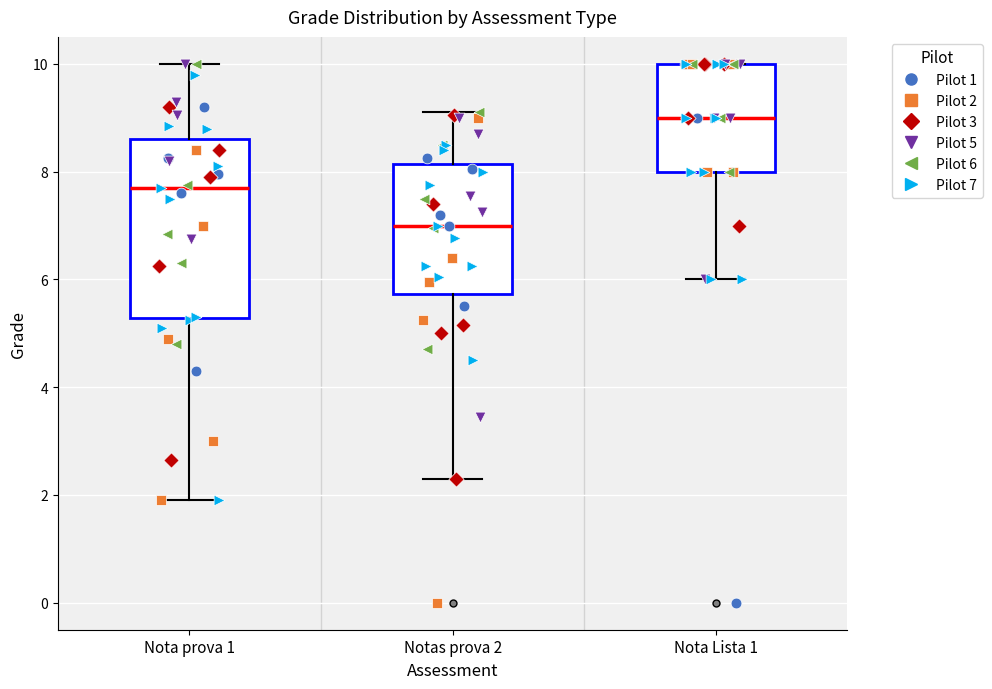

Comparing the boxes themselves (not the whiskers), which one is the tallest?

Nota prova 1